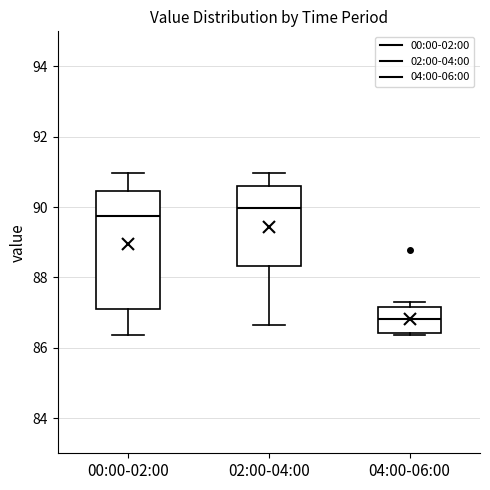

Where does the median line of the box for 00:00-02:00 sit on the y-axis? The values are not printed on the chart, so give them approximately, as read against the axis.

89.8